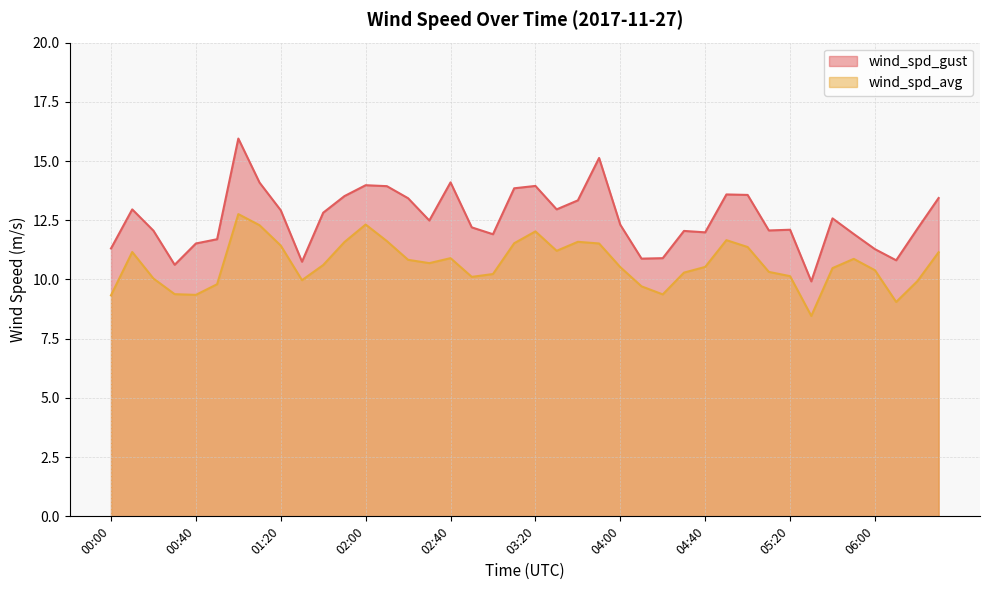

How many interior local peaks does the wind_spd_gust series have?

10